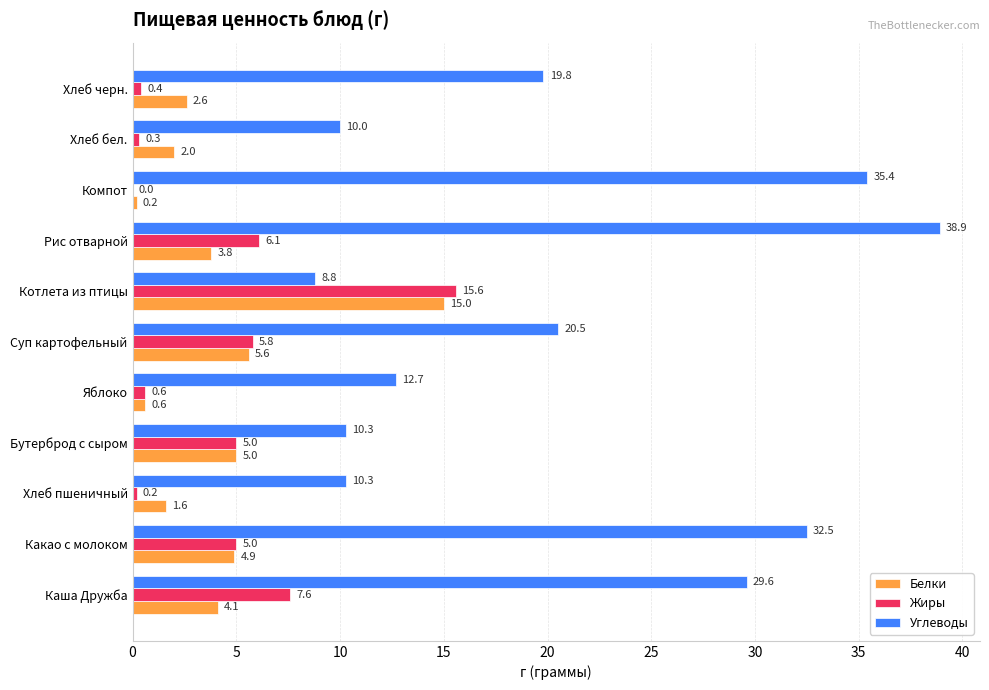

What is the sum of all Жиры values?

46.6